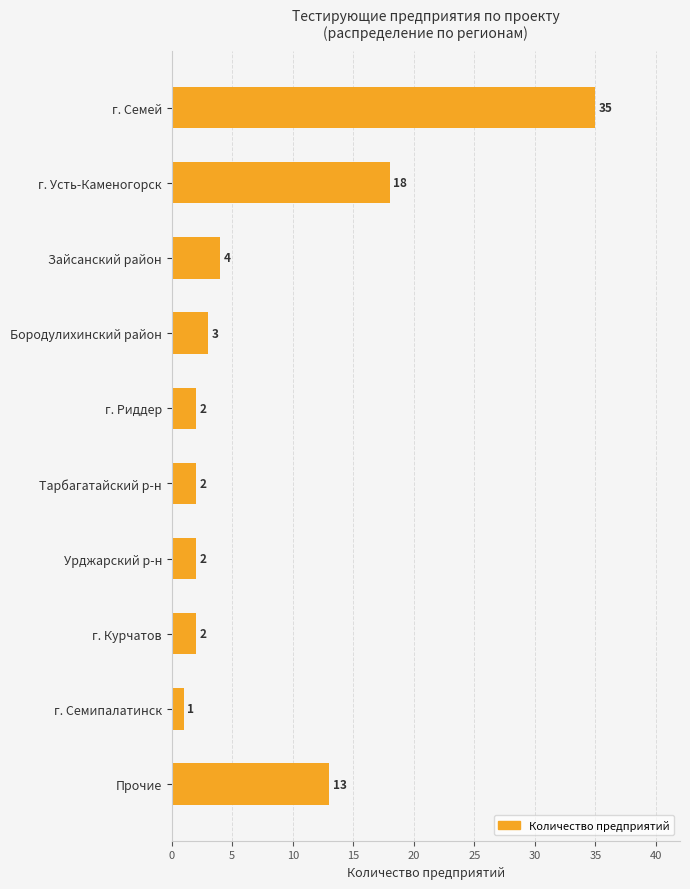

Reading top to bottom, extract all data points from this chart.

35	18	4	3	2	2	2	2	1	13